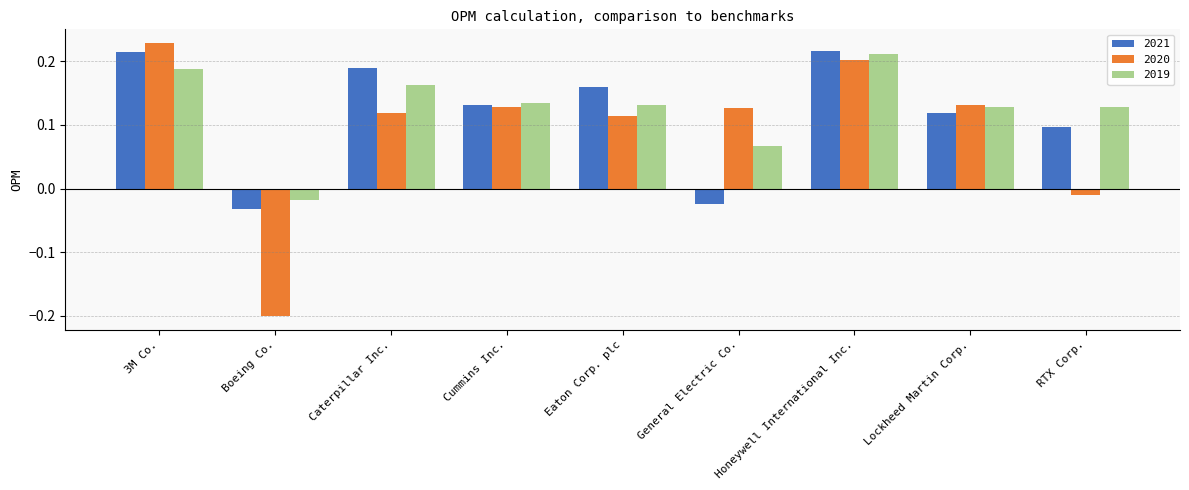

How many positive values does the 2019 series have?

8